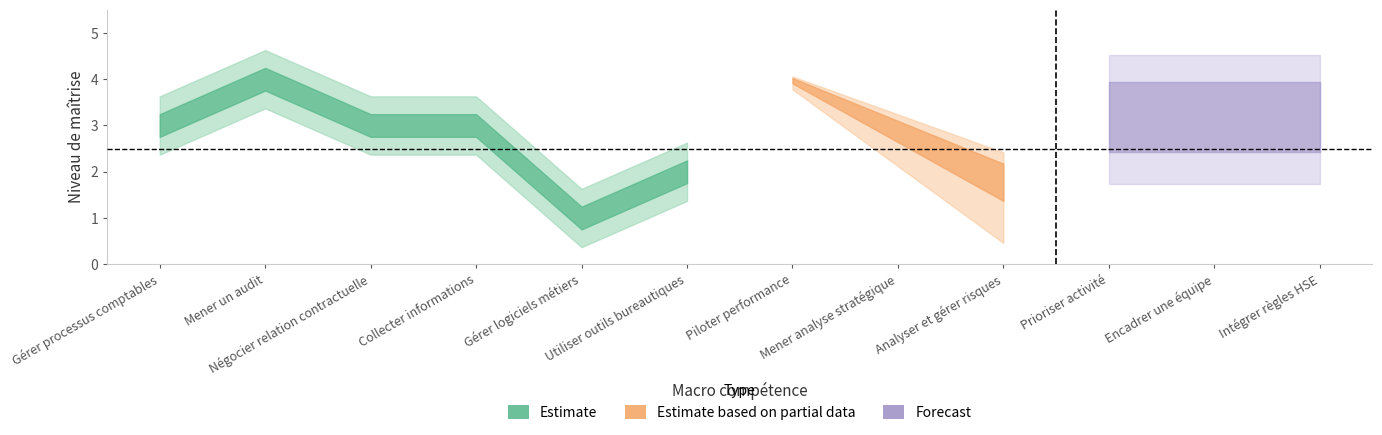

Which has a higher value, Analyser et gérer risques or Mener un audit?

Mener un audit